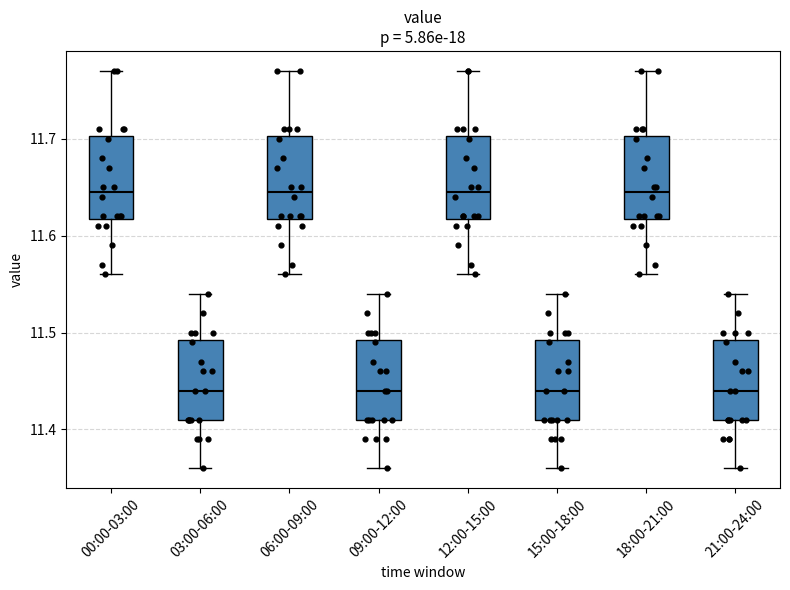

Reading left to right, transcribe this box plot: for each box, give where its median line is, the range the box spans, and where its two whiskers end, as read against the y-axis. The values are not printed on the chart, so give them approximately, as read against the axis.

00:00-03:00: median 11.65, box 11.62 to 11.70, whiskers 11.56 to 11.77
03:00-06:00: median 11.44, box 11.41 to 11.49, whiskers 11.36 to 11.54
06:00-09:00: median 11.65, box 11.62 to 11.70, whiskers 11.56 to 11.77
09:00-12:00: median 11.44, box 11.41 to 11.49, whiskers 11.36 to 11.54
12:00-15:00: median 11.65, box 11.62 to 11.70, whiskers 11.56 to 11.77
15:00-18:00: median 11.44, box 11.41 to 11.49, whiskers 11.36 to 11.54
18:00-21:00: median 11.65, box 11.62 to 11.70, whiskers 11.56 to 11.77
21:00-24:00: median 11.44, box 11.41 to 11.49, whiskers 11.36 to 11.54